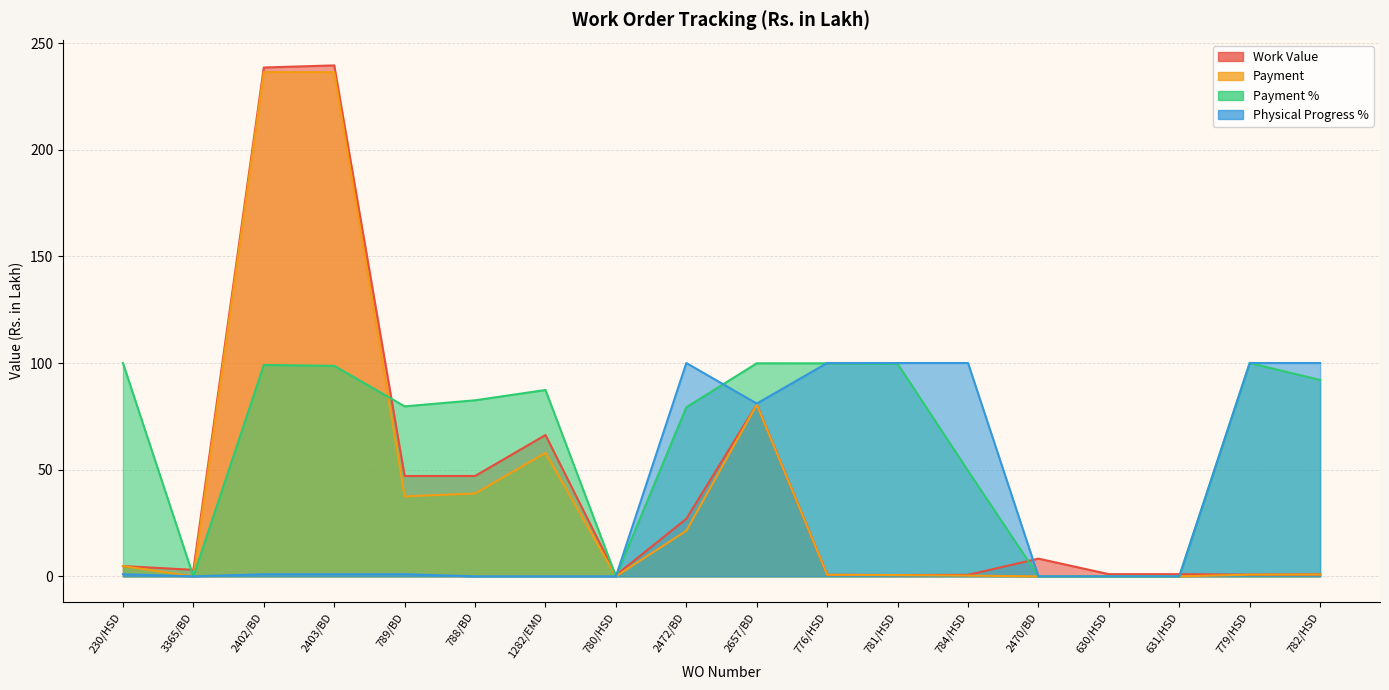

What is the sum of all Payment values?

716.9